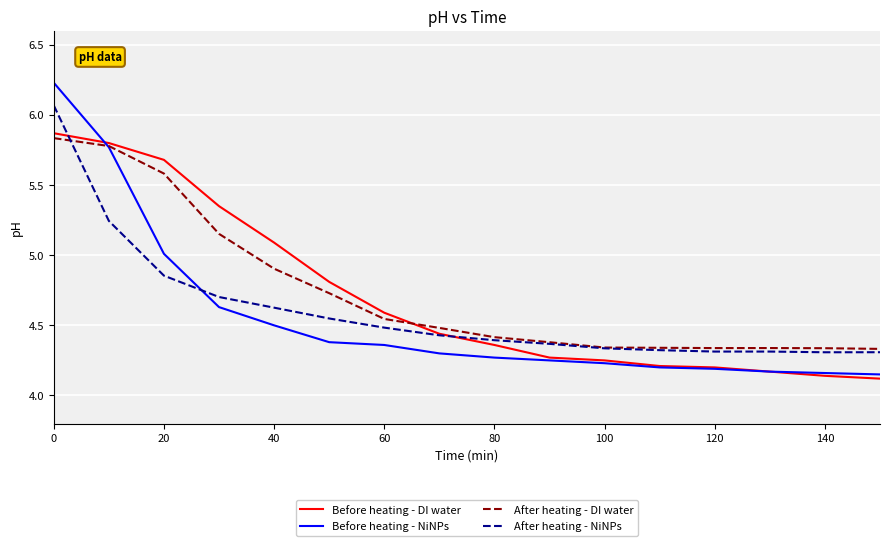

Which series has the largest range (max minus min)?

Before heating - NiNPs